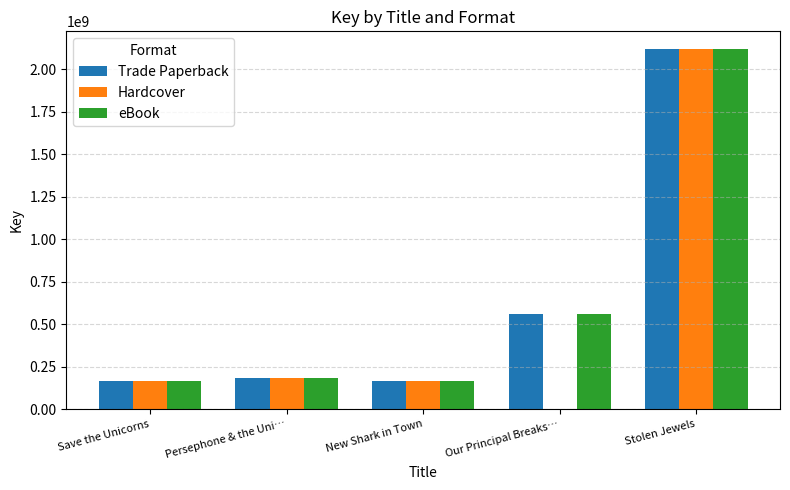

True or false: Hardcover has a value of 162263227 at Save the Unicorns.

True